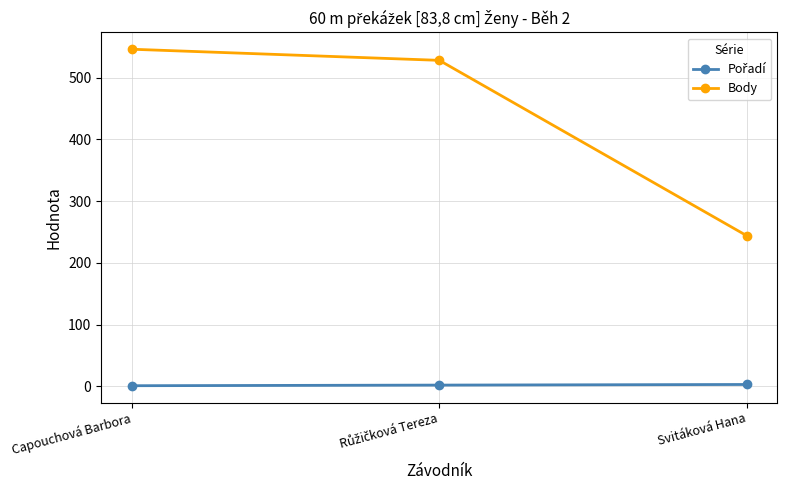

What is the label of the 1st point from the right?

Svitáková Hana